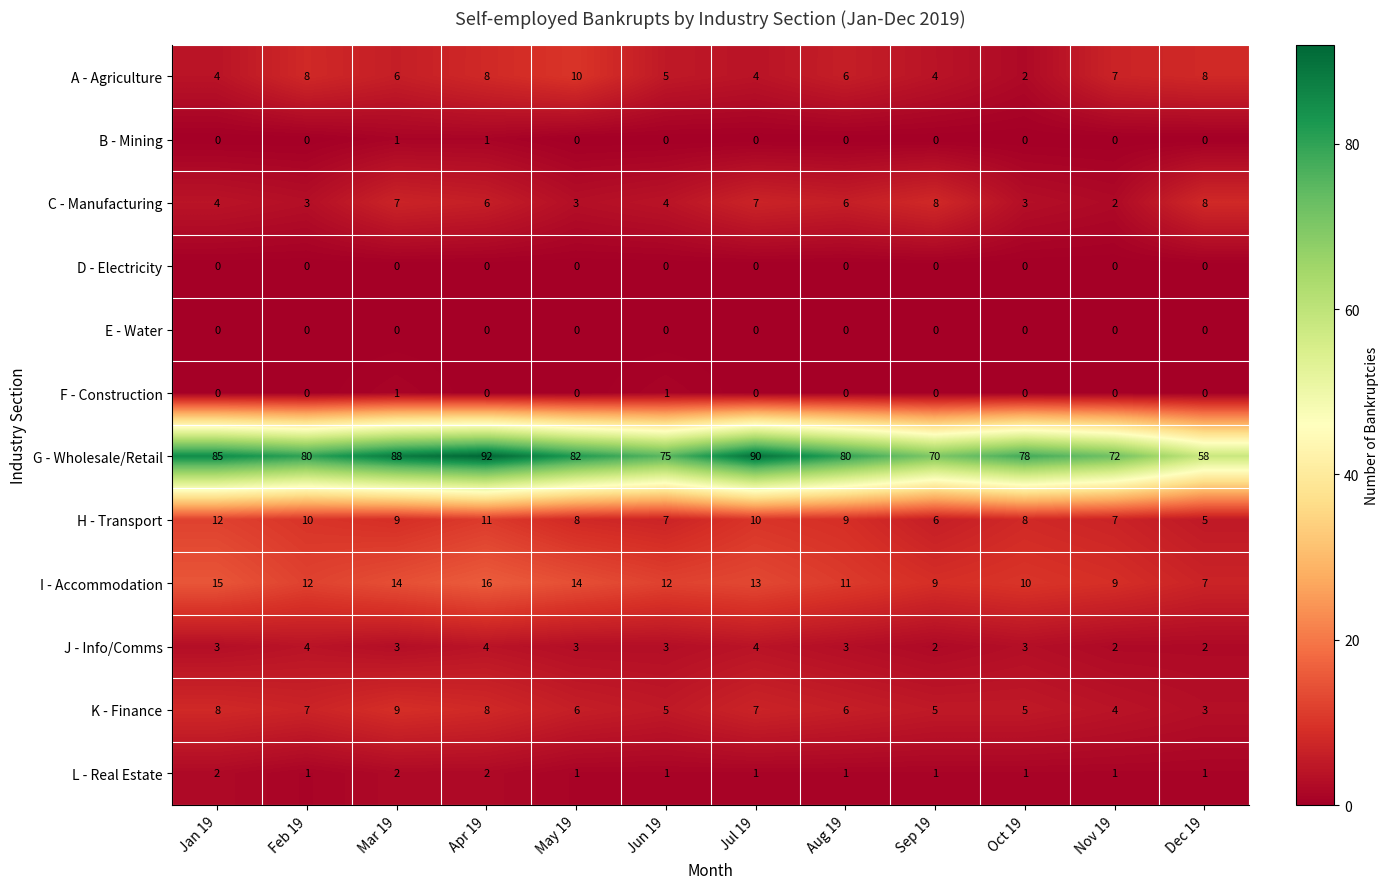

What is the difference between the highest and lowest values at Mar 19?

88